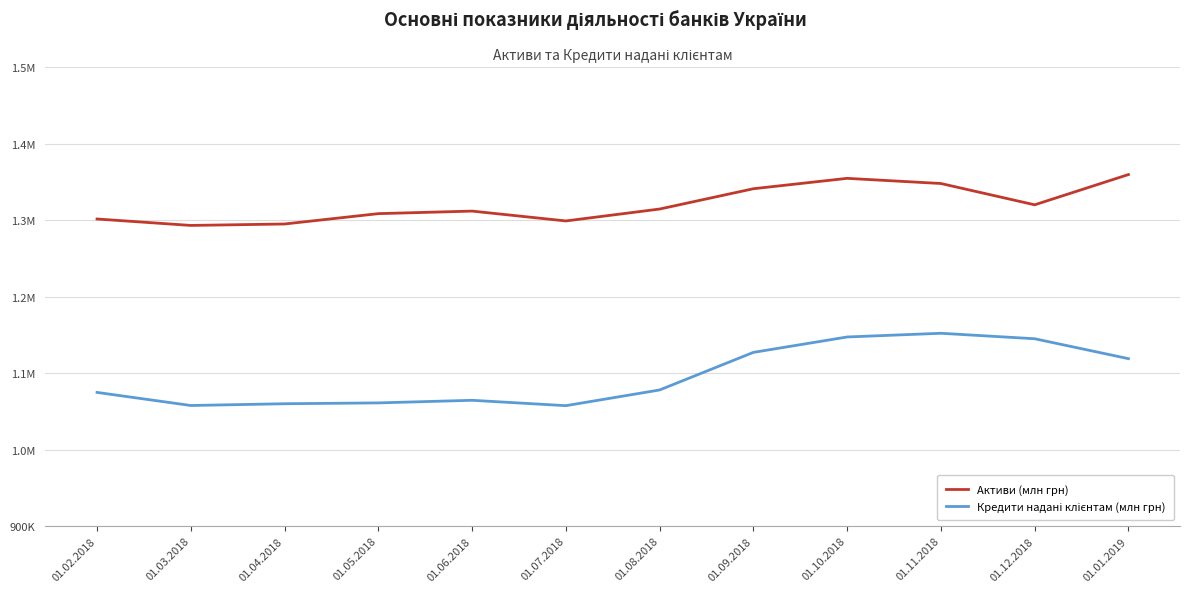

Is this an area chart (filled region under the line)?

No